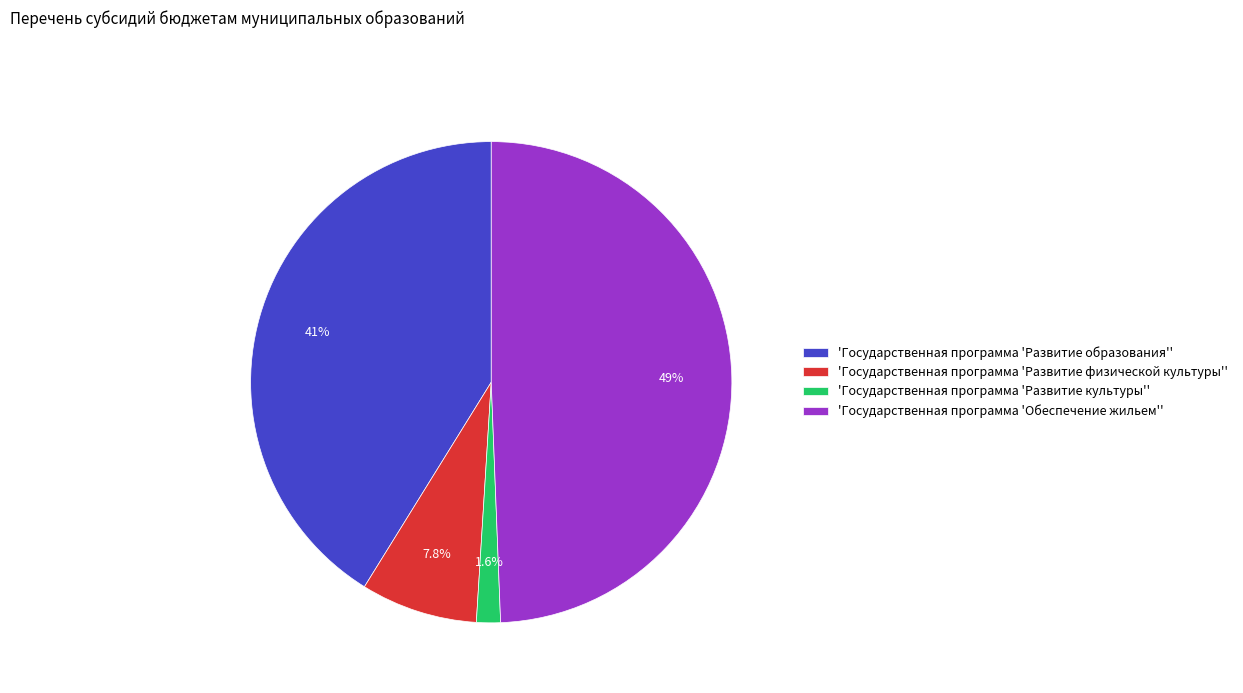

What is the smallest slice in the pie chart?

'Государственная программа 'Развитие культуры''